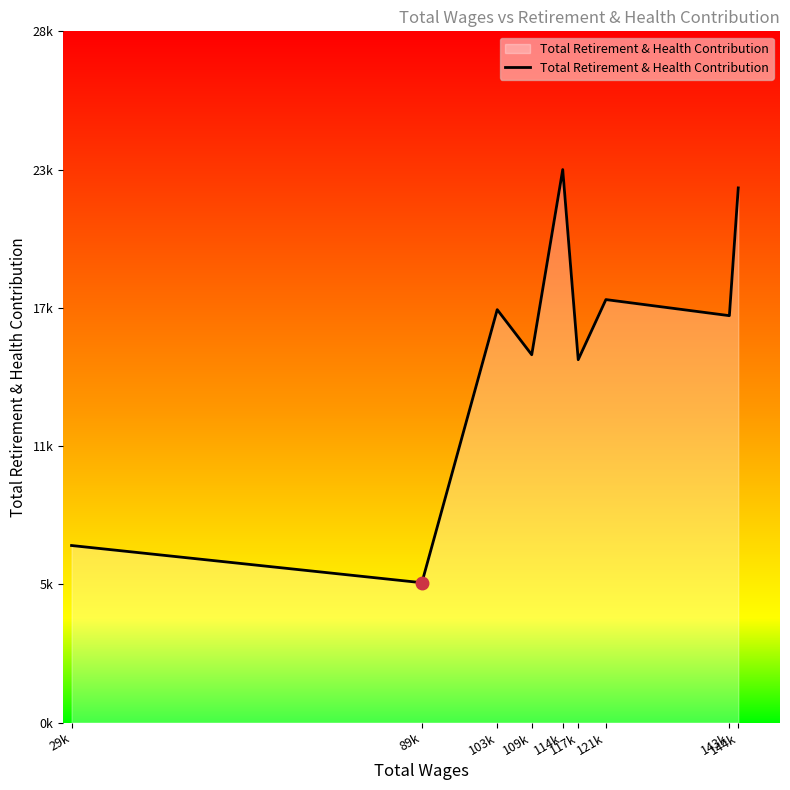

What is the value of the 3rd point from the left?

17202